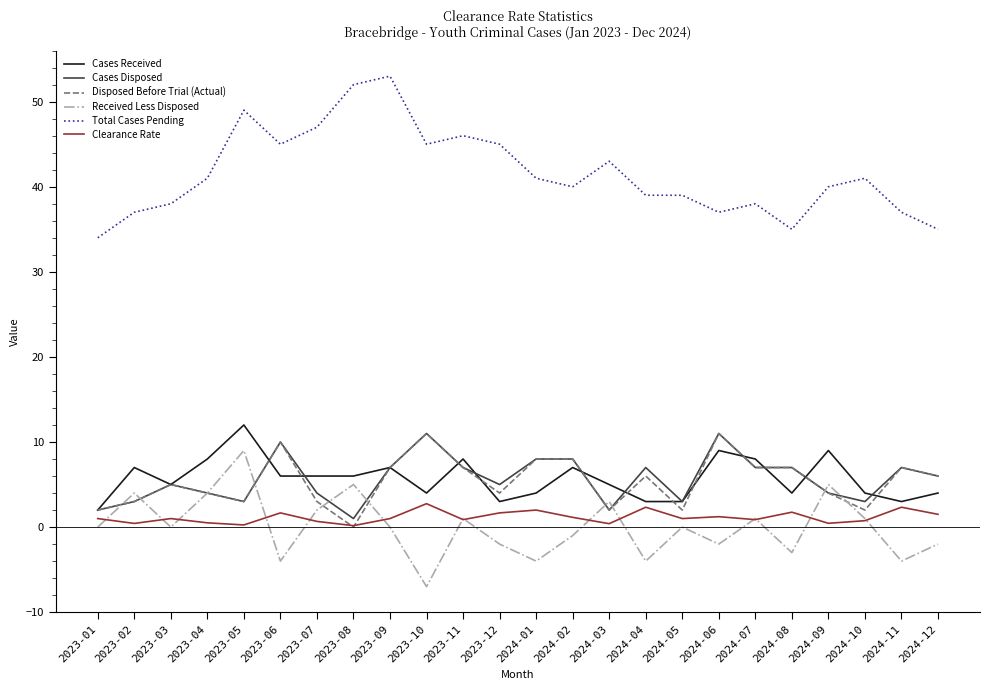

The Disposed Before Trial (Actual) series shows 3.0 at 2023-05. True or false?

True